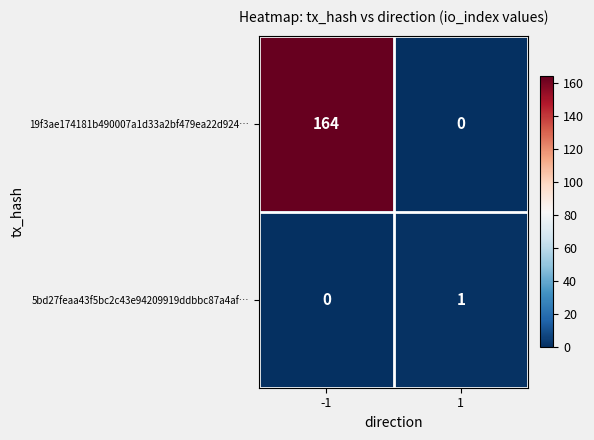

What is the total value across all series at -1?

164